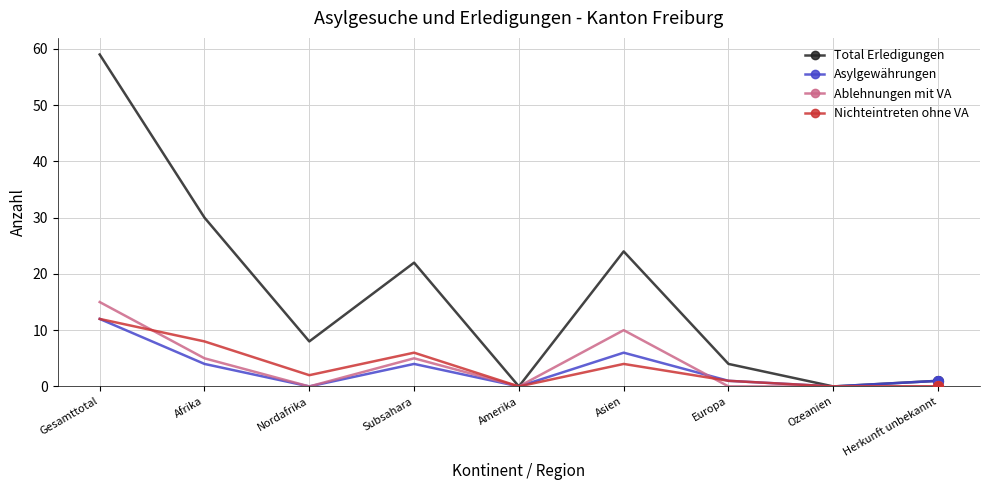

What is the spread (max minus min) of values at Nordafrika?

8